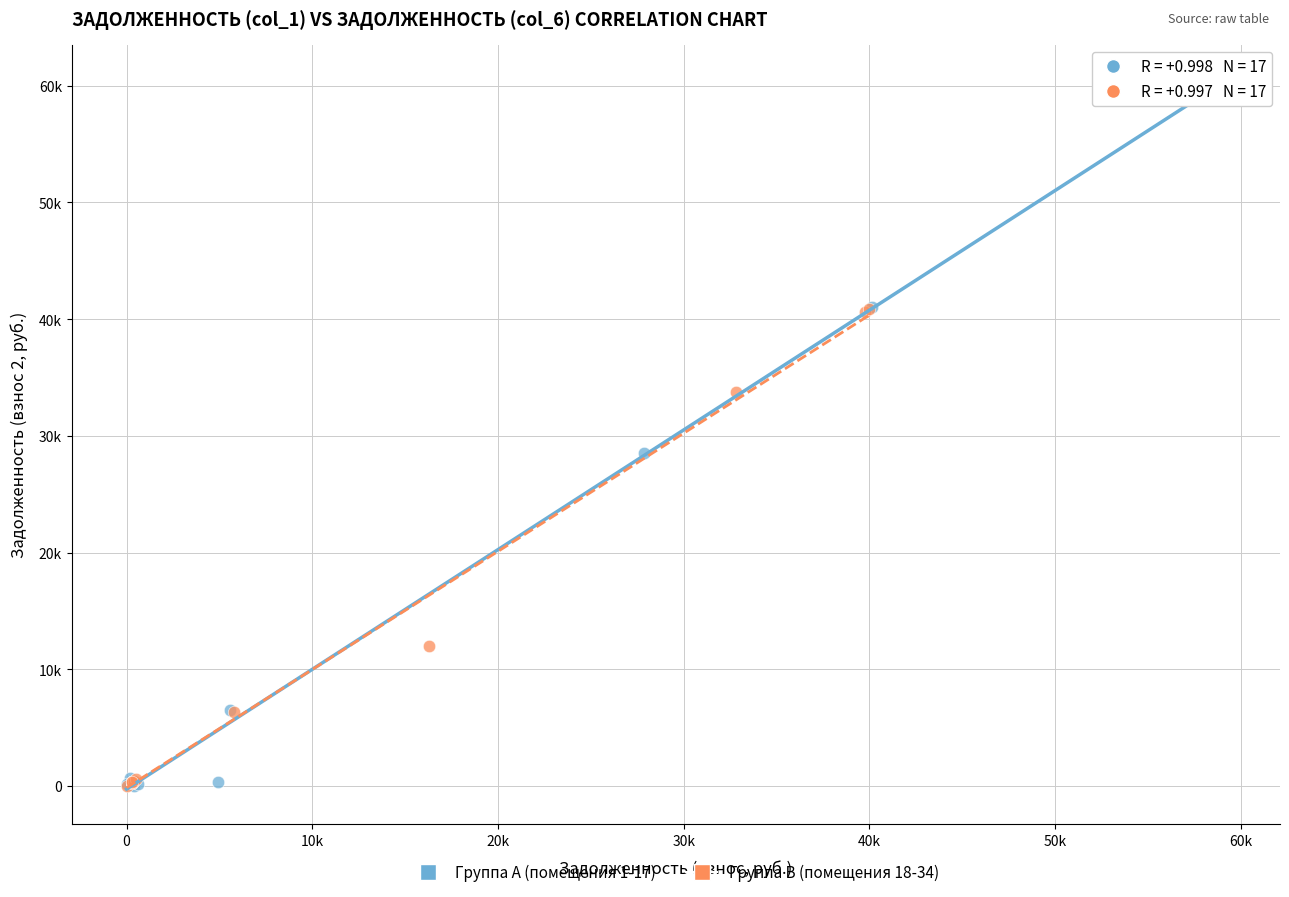

What are all the series names shown in the legend?

Группа A (помещения 1-17), Группа B (помещения 18-34)